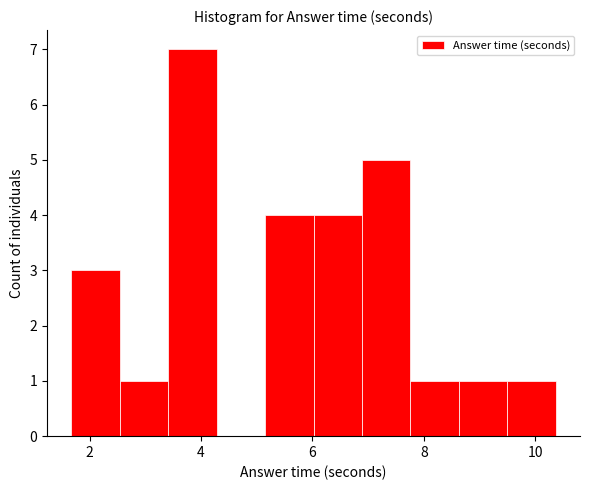

Reading left to right, list every bar in this chart as the range it spans on the x-axis followed by its height. Neither the bar edges nor the heights are printed on the chart, so give them approximately, as read against the axes.

1.6 to 2.6: 3
2.6 to 3.4: 1
3.4 to 4.2: 7
4.2 to 5.2: 0
5.2 to 6.0: 4
6.0 to 6.8: 4
6.8 to 7.8: 5
7.8 to 8.6: 1
8.6 to 9.4: 1
9.4 to 10.4: 1